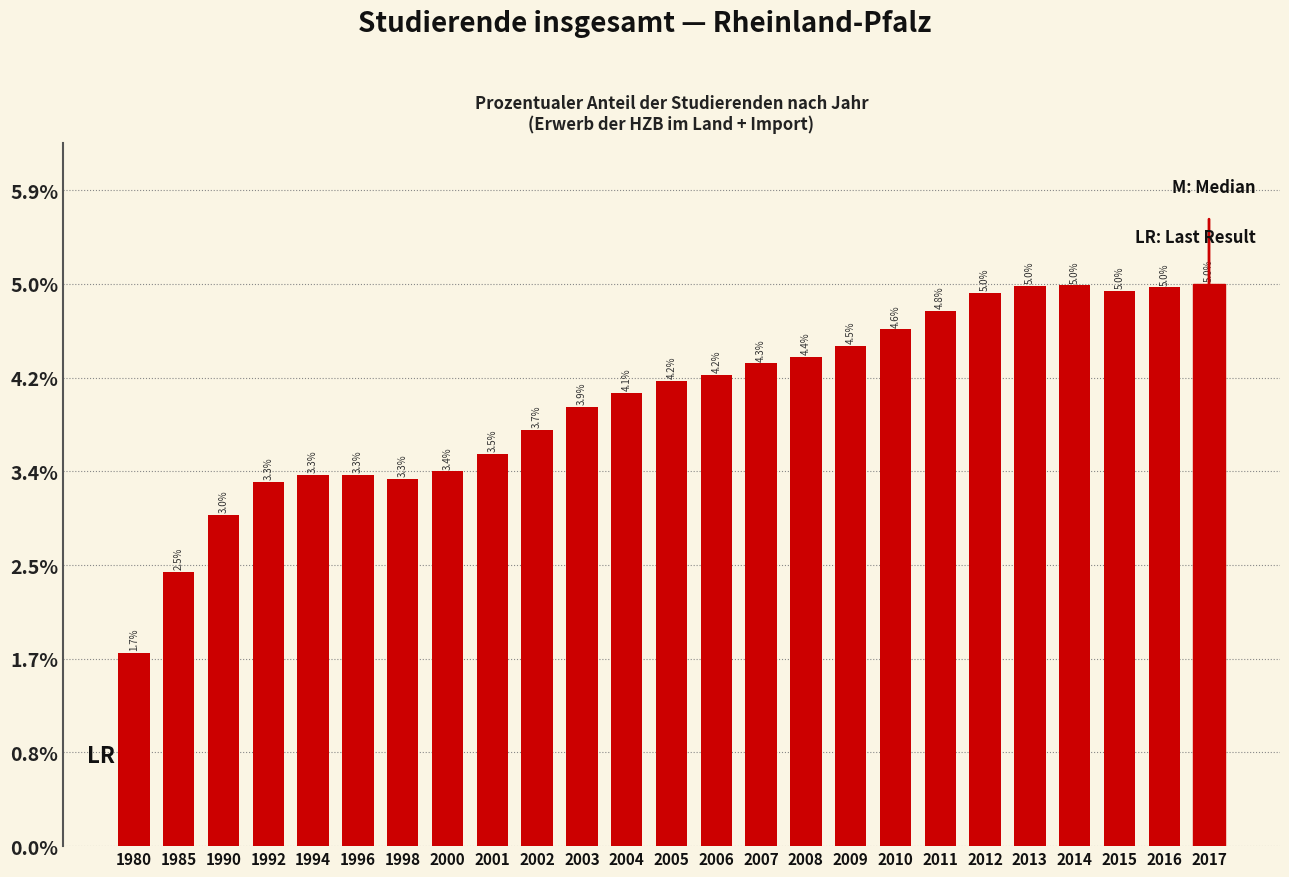

Reading left to right, list all the values displayed in this chart.

1980=1.7	1985=2.5	1990=3.0	1992=3.3	1994=3.3	1996=3.3	1998=3.3	2000=3.4	2001=3.5	2002=3.7	2003=3.9	2004=4.1	2005=4.2	2006=4.2	2007=4.3	2008=4.4	2009=4.5	2010=4.6	2011=4.8	2012=5.0	2013=5.0	2014=5.0	2015=5.0	2016=5.0	2017=5.0